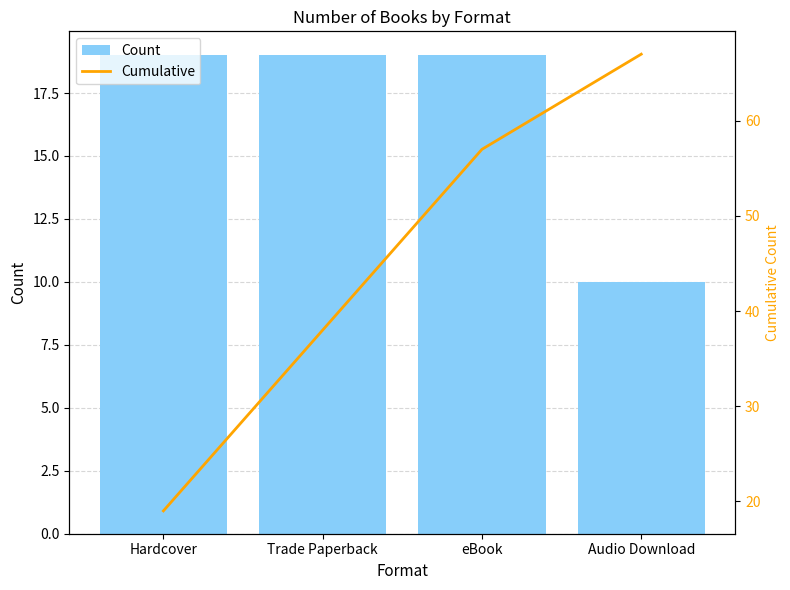

Does the chart contain any negative values?

No